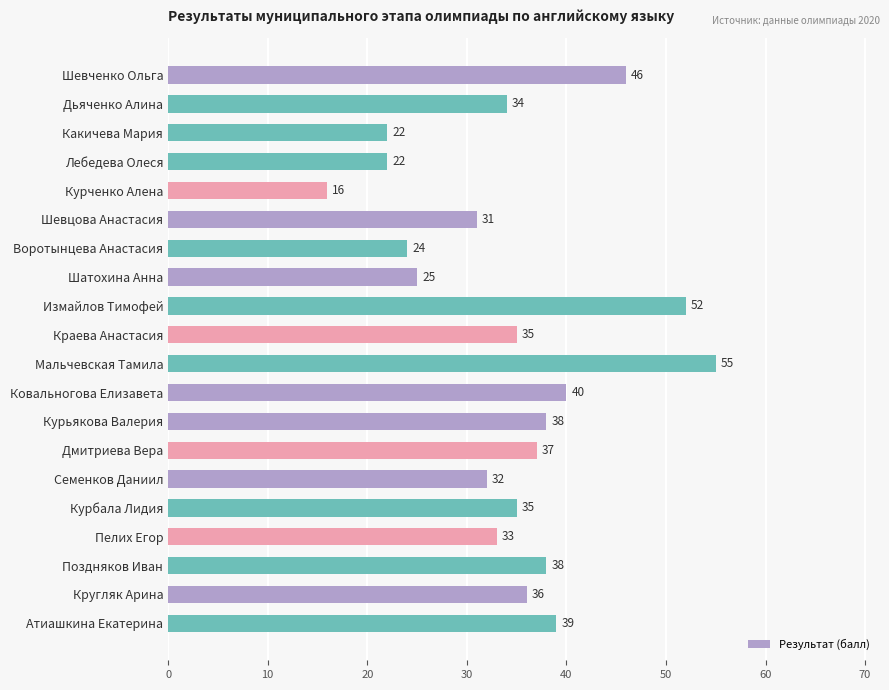

What is the difference between the second highest and minimum values?

36